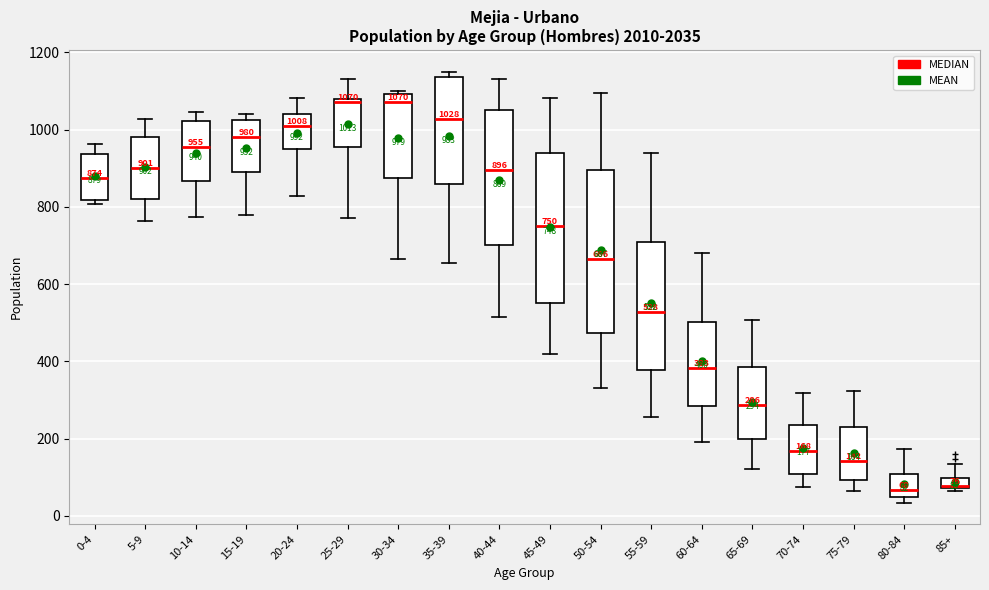

Comparing the boxes themselves (not the whiskers), which one is the tallest?

50-54